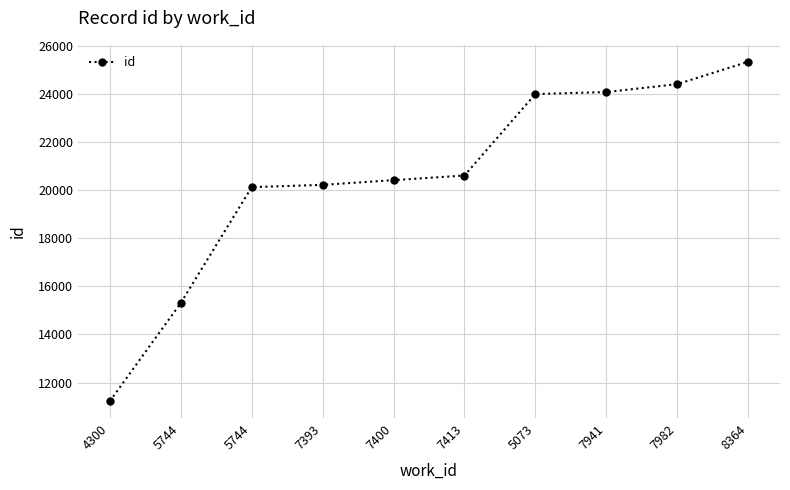

What is the label of the 2nd point from the right?

7982